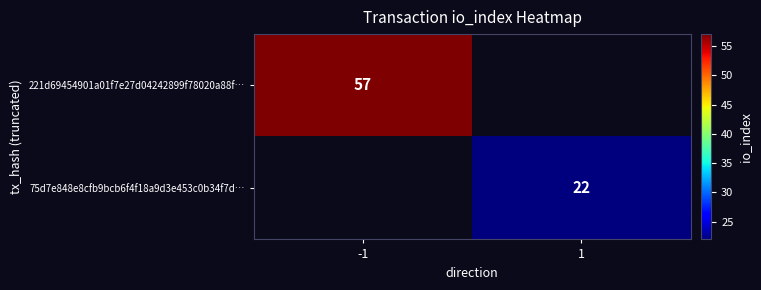

The value of 75d7e848e8cfb9bcb6f4f18a9d3e453c0b34f7d… at 1 is 22. True or false?

True